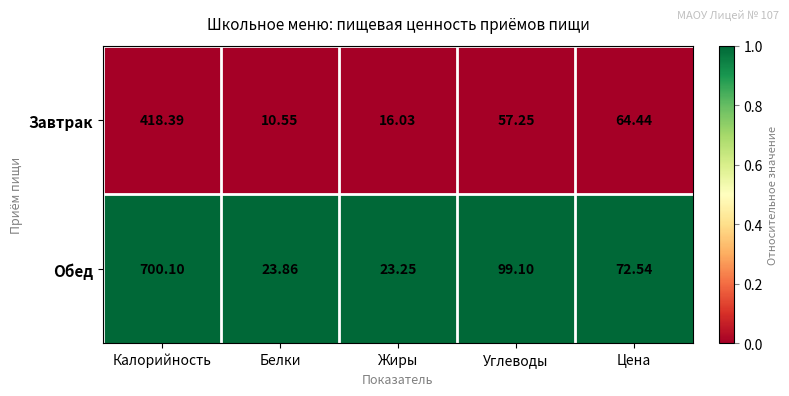

Which series has the widest spread of values?

Обед